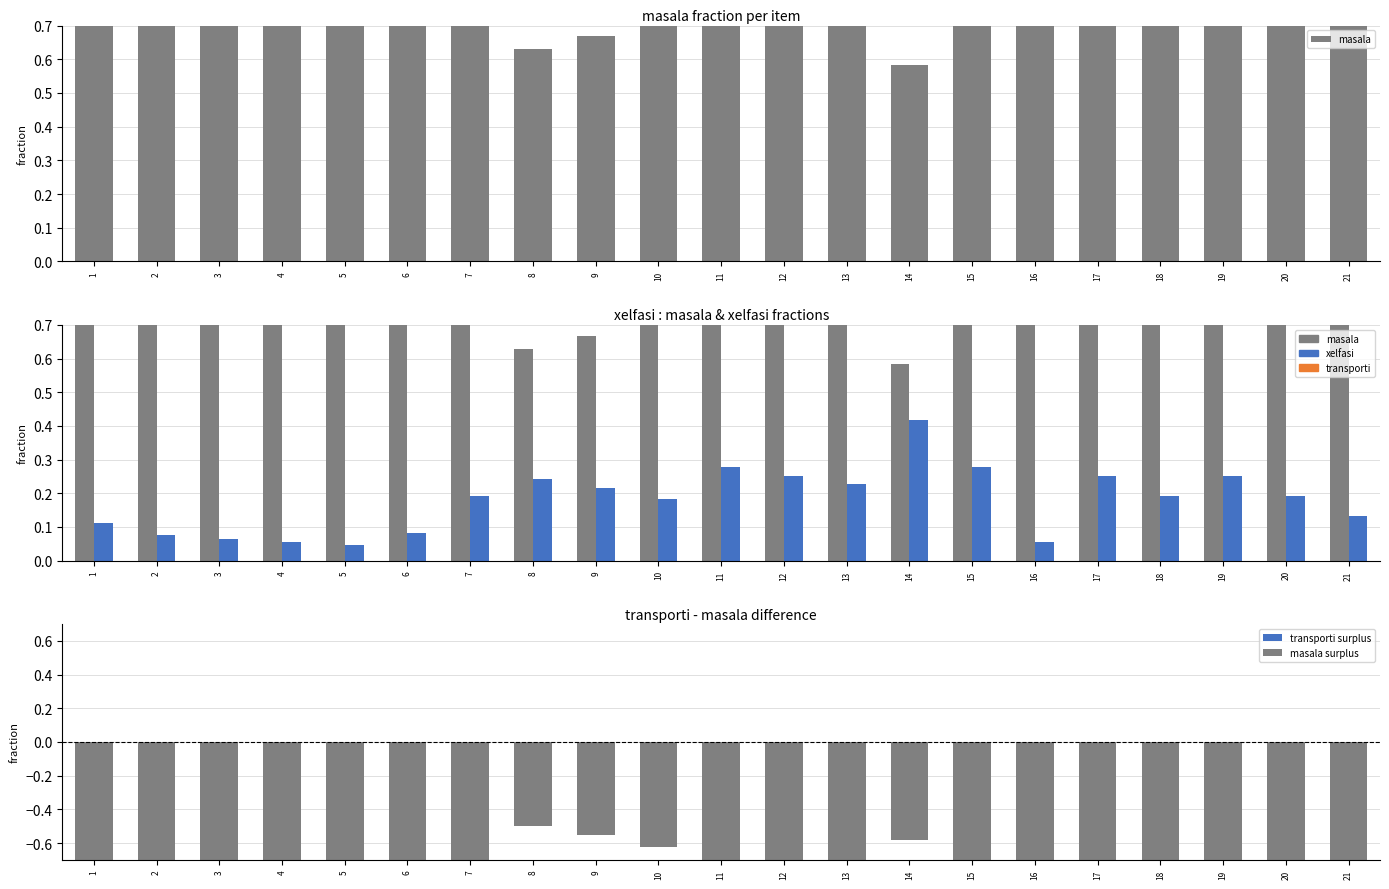

What is the sum of the masala values at 8 and 16?

1.6